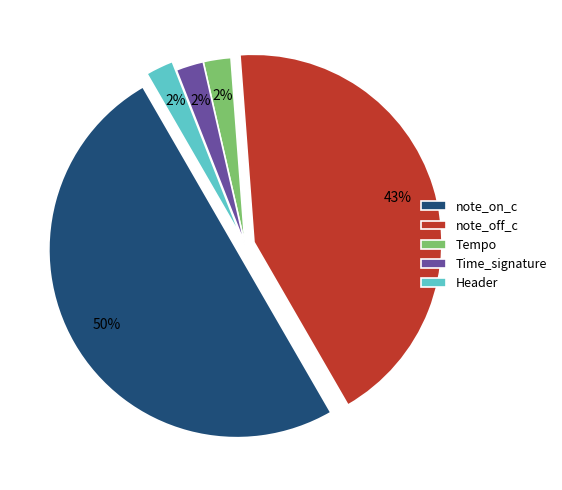

Which has a higher value, Tempo or note_on_c?

note_on_c